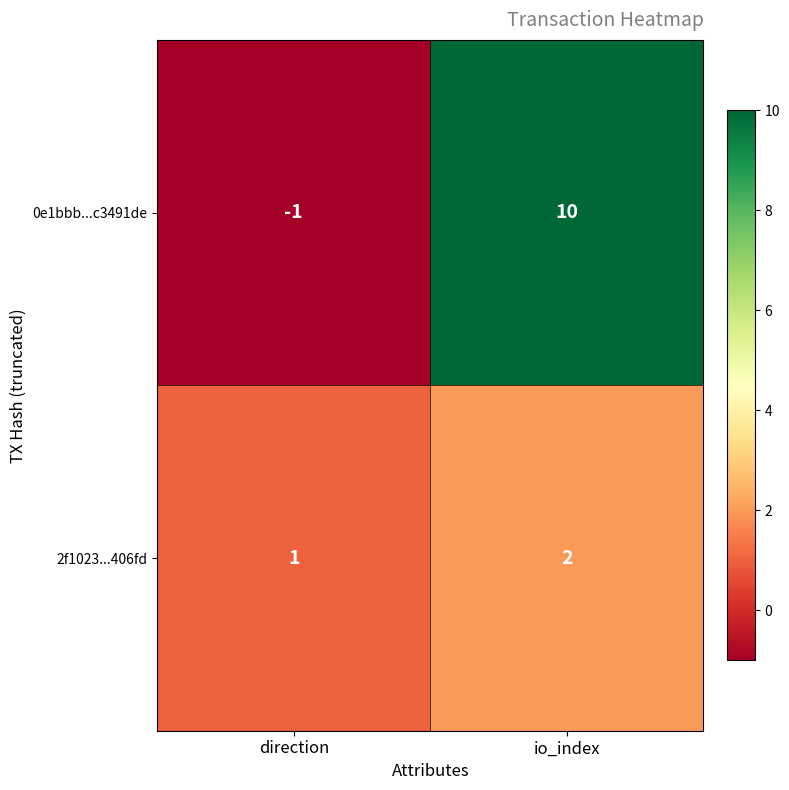

Which series has the largest range (max minus min)?

0e1bbb...c3491de